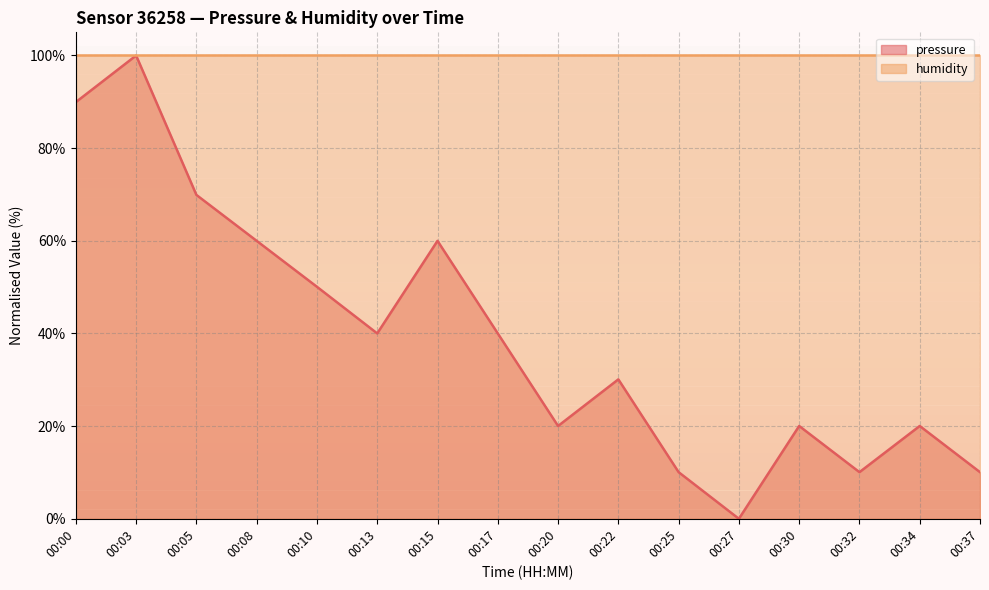

What is the value of the 9th point from the left?

20.0